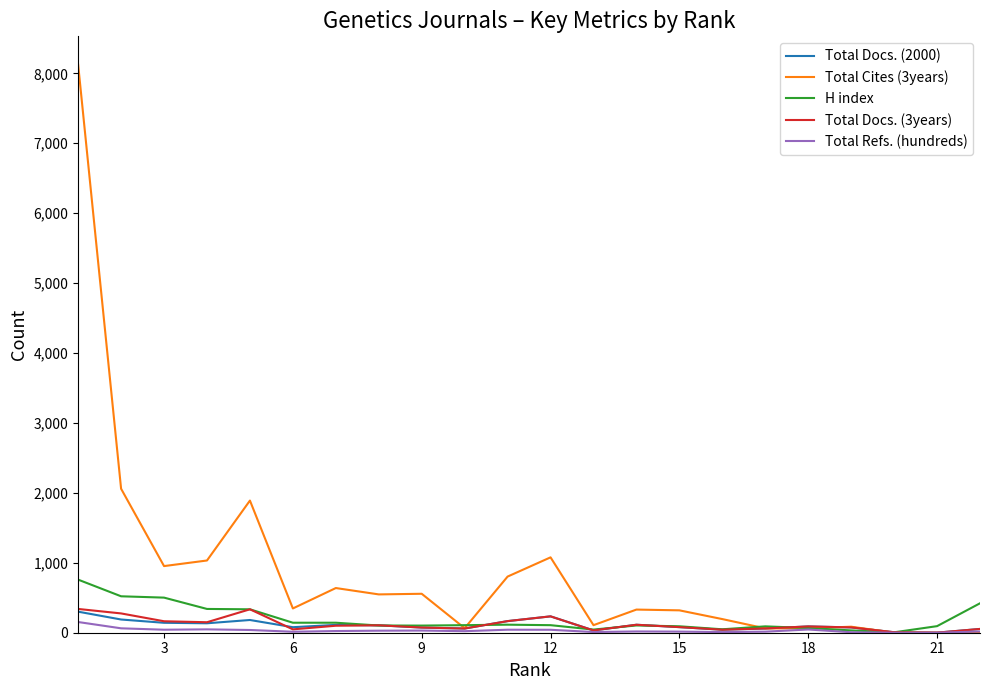

Which series has the widest spread of values?

Total Cites (3years)